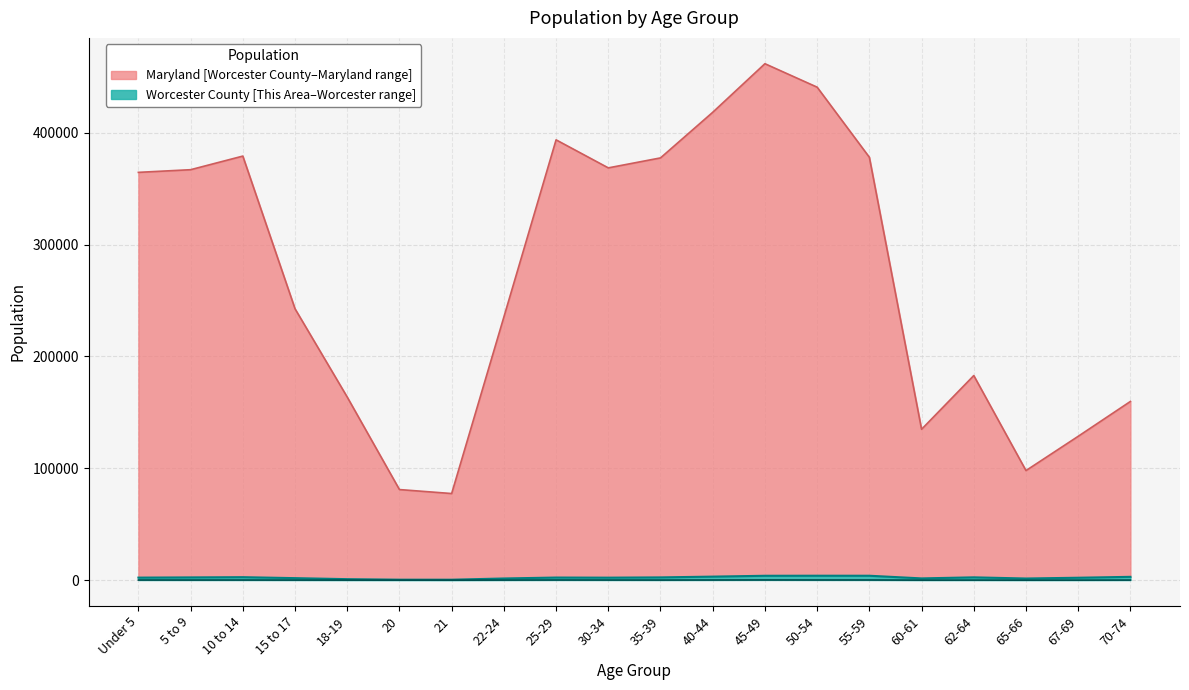

True or false: This Area and Worcester County cross at least once.

False